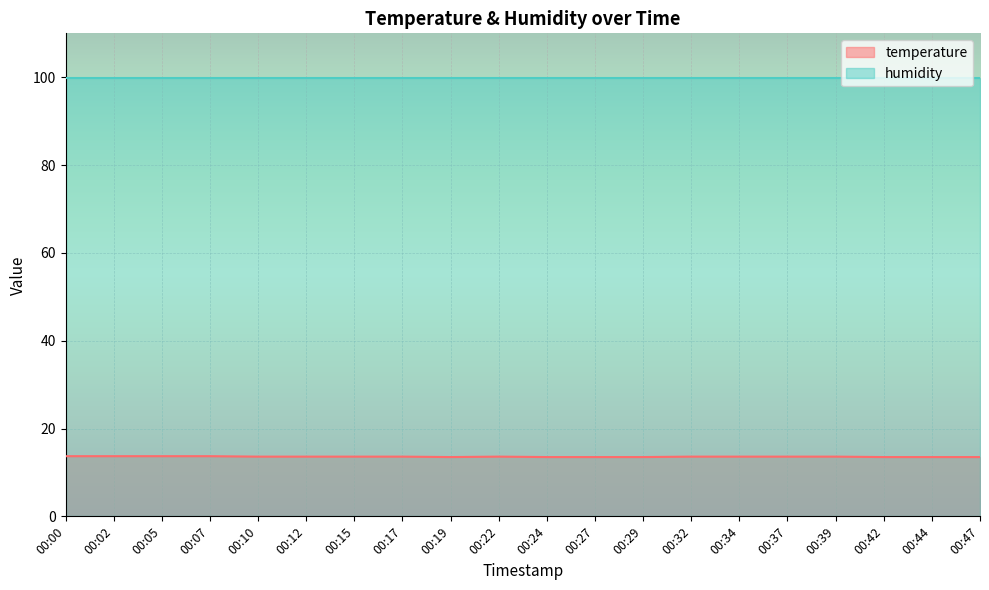

The value at 00:32 is 19.7. True or false?

False